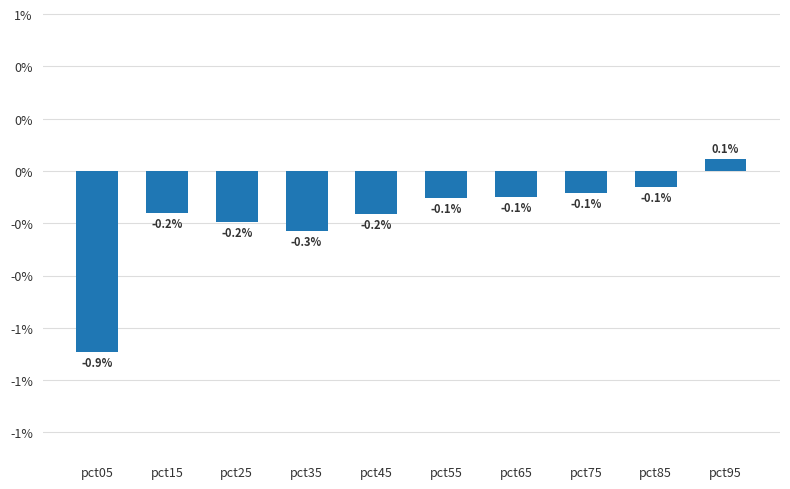

Is it true that the value at pct35 is -0.1?

False